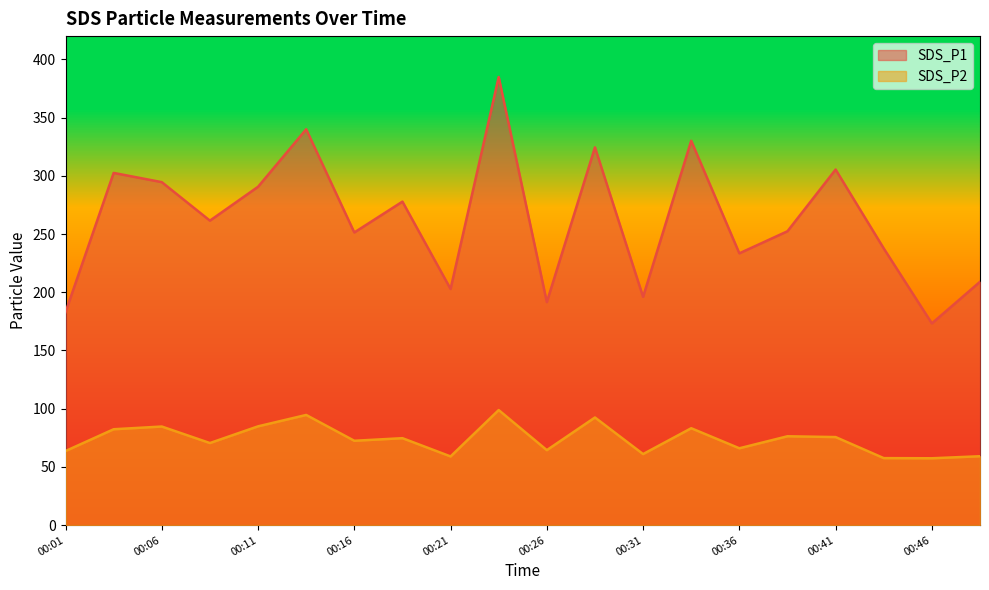

True or false: SDS_P1 and SDS_P2 cross at least once.

False